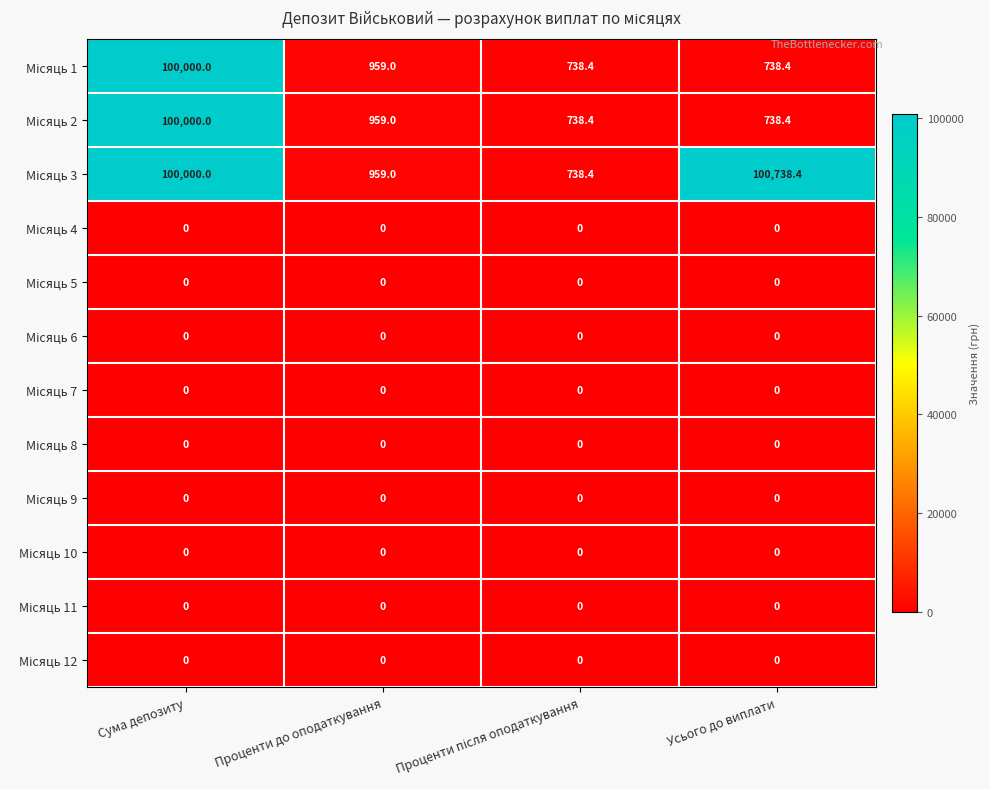

What is the difference between the highest and lowest values at Усього до виплати?

100738.4